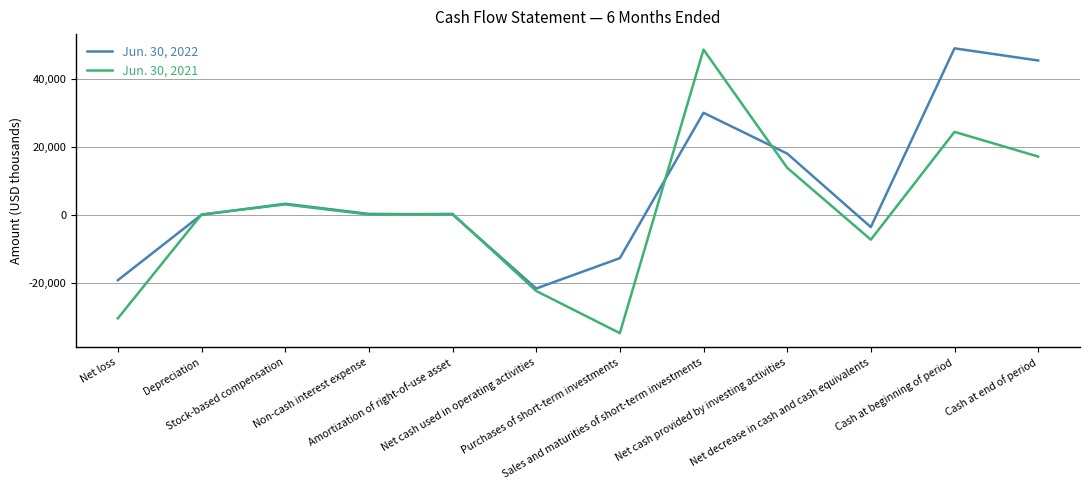

What is the maximum value shown in the chart?

48910